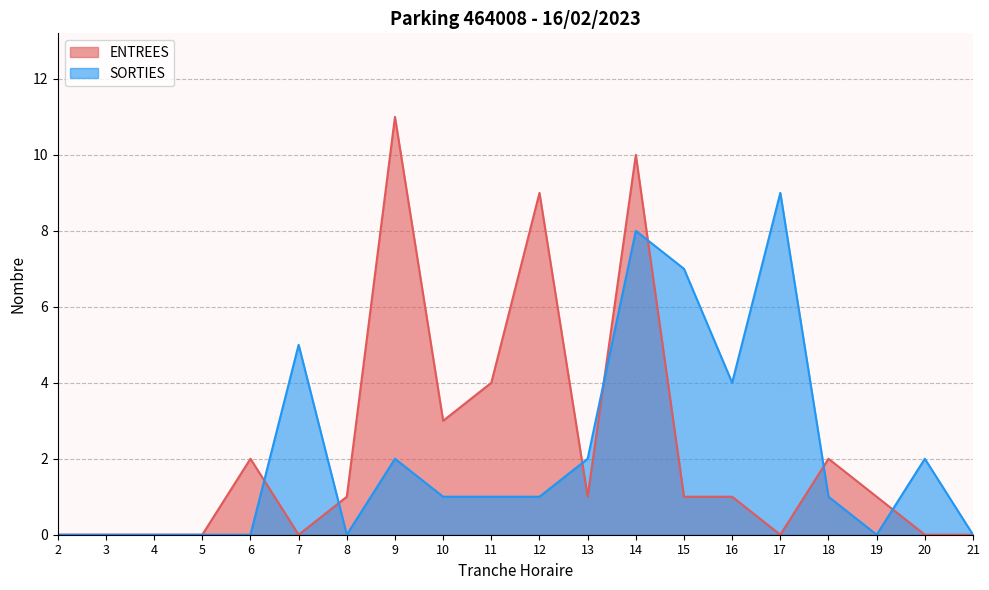

Is the value of SORTIES at 19 greater than the value of ENTREES at 7?

No